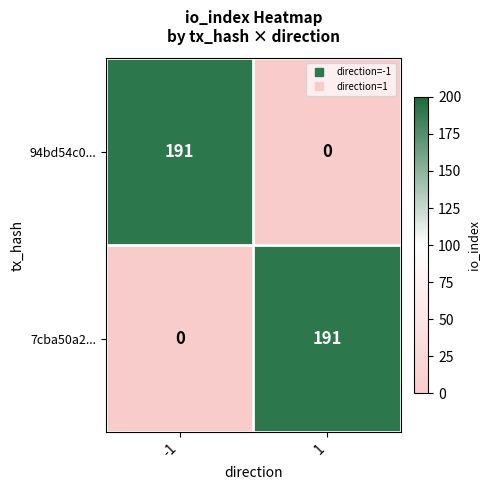

Reading right to left, list all the values displayed in this chart.

94bd54c0...: 1=0	-1=191
7cba50a2...: 1=191	-1=0